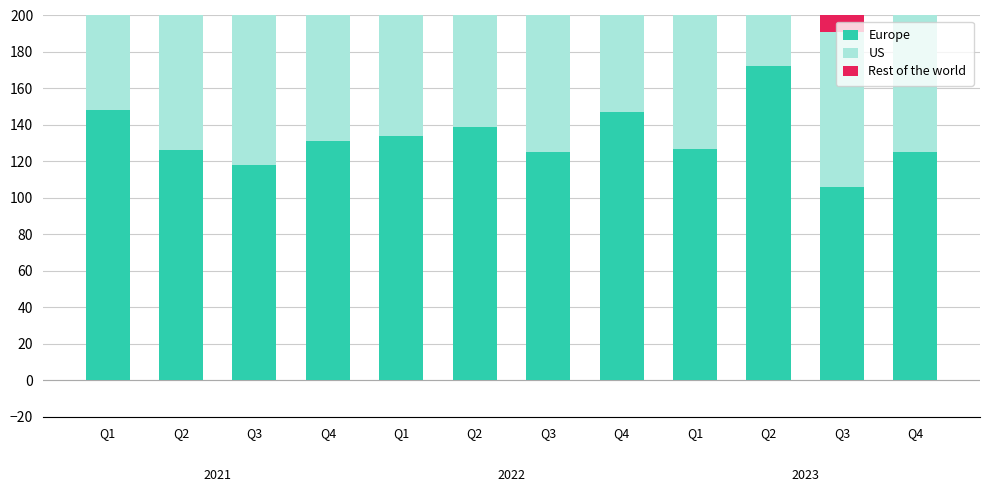

What is the maximum value shown in the chart?

172